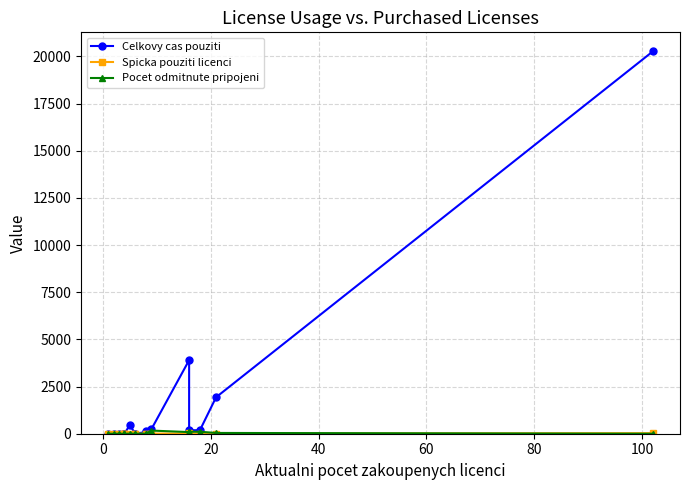

The value of Celkovy cas pouziti at 11 is 75.1. True or false?

False